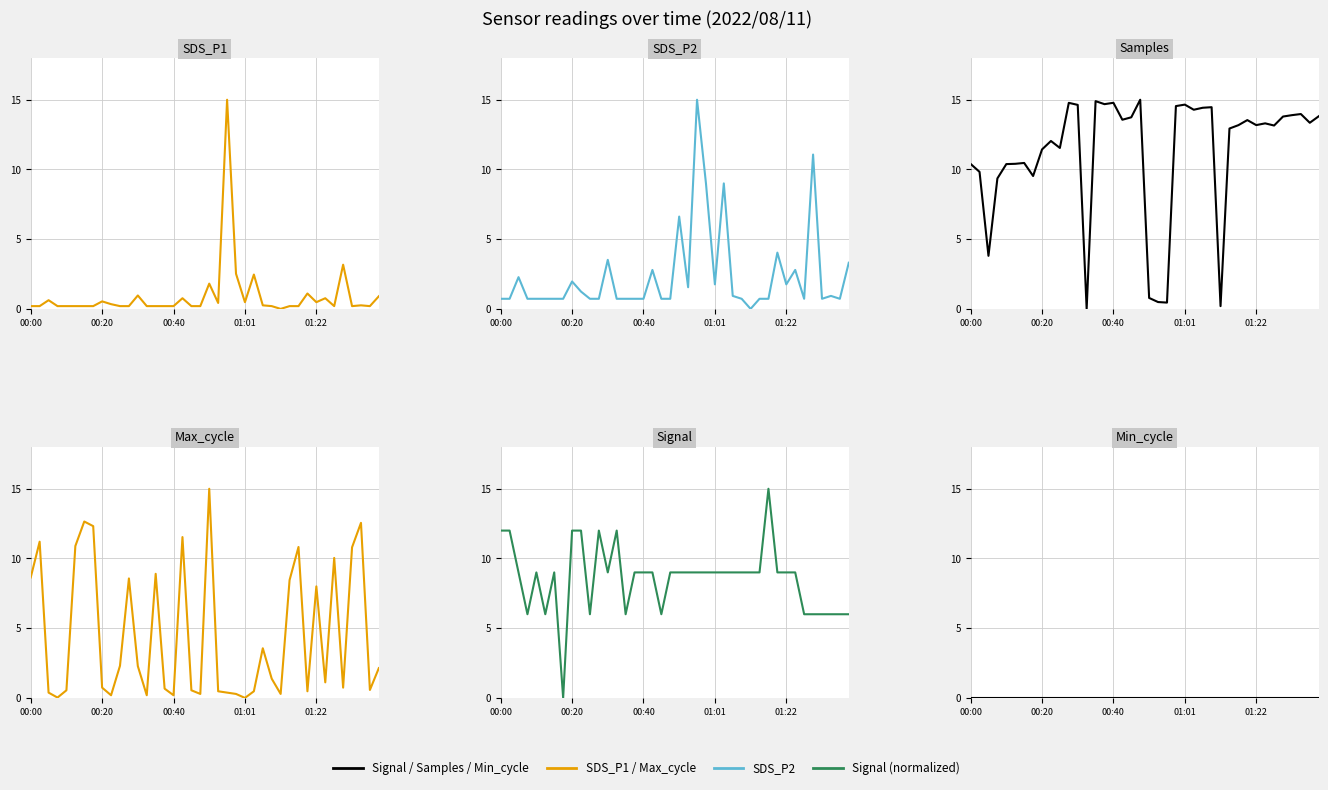

True or false: Samples and Signal intersect in this chart.

True